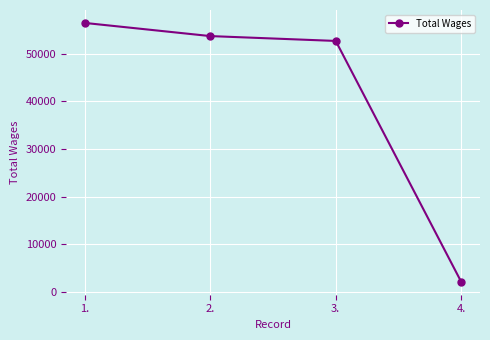

True or false: the data has more than 1 interior local peaks.

False